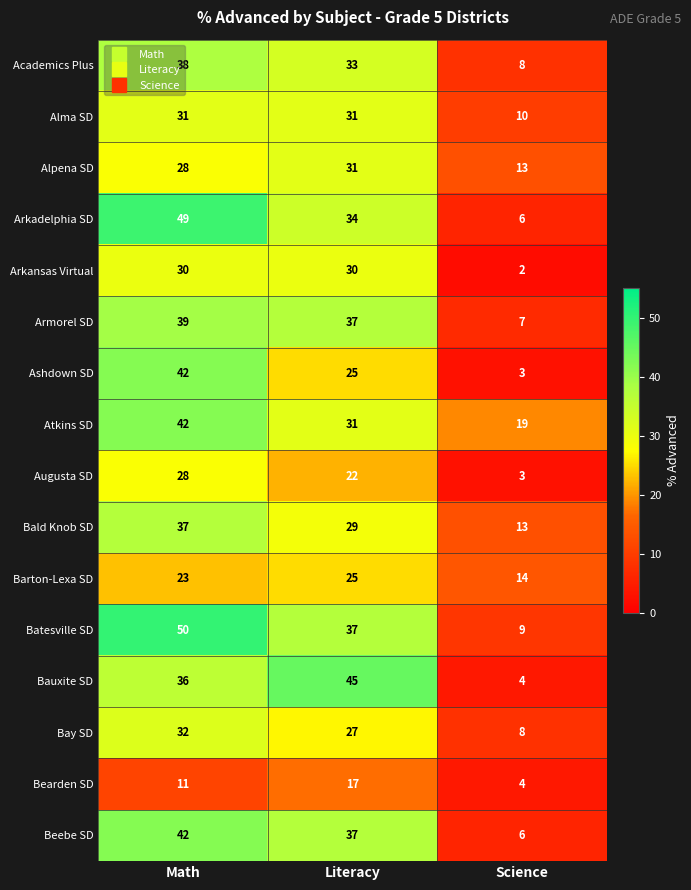

What is the average value of the Academics Plus series?

26